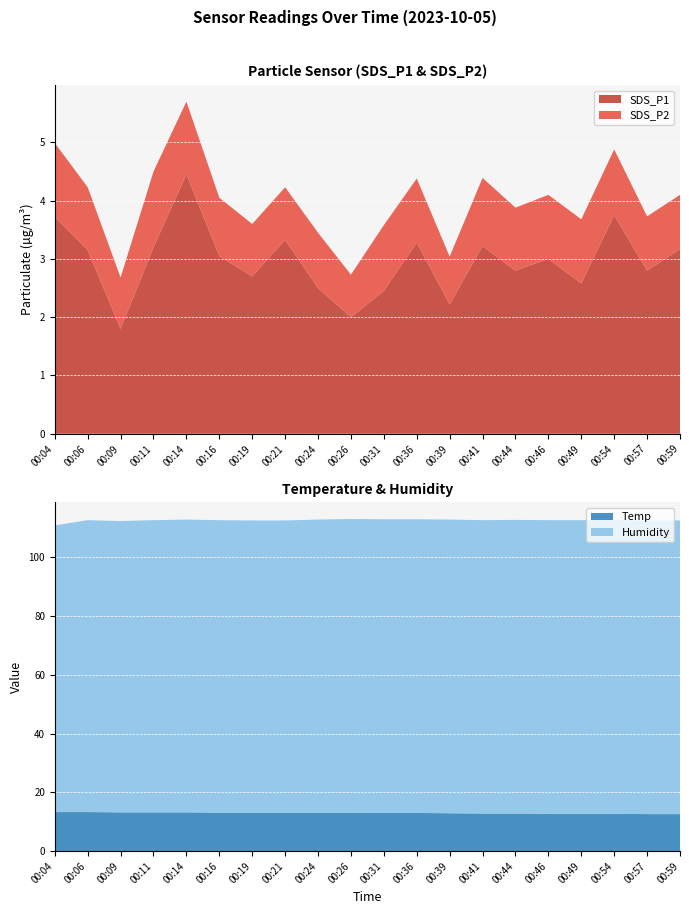

Reading right to left, transcribe all the data shown in this chart.

SDS_P1: 00:59=3.2	00:57=2.8	00:54=3.8	00:49=2.6	00:46=3.0	00:44=2.8	00:41=3.2	00:39=2.2	00:36=3.3	00:31=2.5	00:26=2.0	00:24=2.5	00:21=3.3	00:19=2.7	00:16=3.0	00:14=4.5	00:11=3.2	00:09=1.8	00:06=3.1	00:04=3.7
SDS_P2: 00:59=0.9	00:57=0.9	00:54=1.1	00:49=1.1	00:46=1.1	00:44=1.1	00:41=1.2	00:39=0.8	00:36=1.1	00:31=1.1	00:26=0.7	00:24=0.9	00:21=0.9	00:19=0.9	00:16=1.0	00:14=1.2	00:11=1.3	00:09=0.9	00:06=1.1	00:04=1.3
Temp: 00:59=12.6	00:57=12.6	00:54=12.7	00:49=12.7	00:46=12.7	00:44=12.8	00:41=12.8	00:39=12.9	00:36=13.0	00:31=13.0	00:26=13.1	00:24=13.1	00:21=13.1	00:19=13.1	00:16=13.1	00:14=13.2	00:11=13.2	00:09=13.2	00:06=13.3	00:04=13.3
Humidity: 00:59=99.9	00:57=99.9	00:54=99.9	00:49=99.9	00:46=99.9	00:44=99.9	00:41=99.8	00:39=99.9	00:36=99.9	00:31=99.9	00:26=99.9	00:24=99.7	00:21=99.4	00:19=99.4	00:16=99.5	00:14=99.6	00:11=99.4	00:09=99.1	00:06=99.3	00:04=97.5